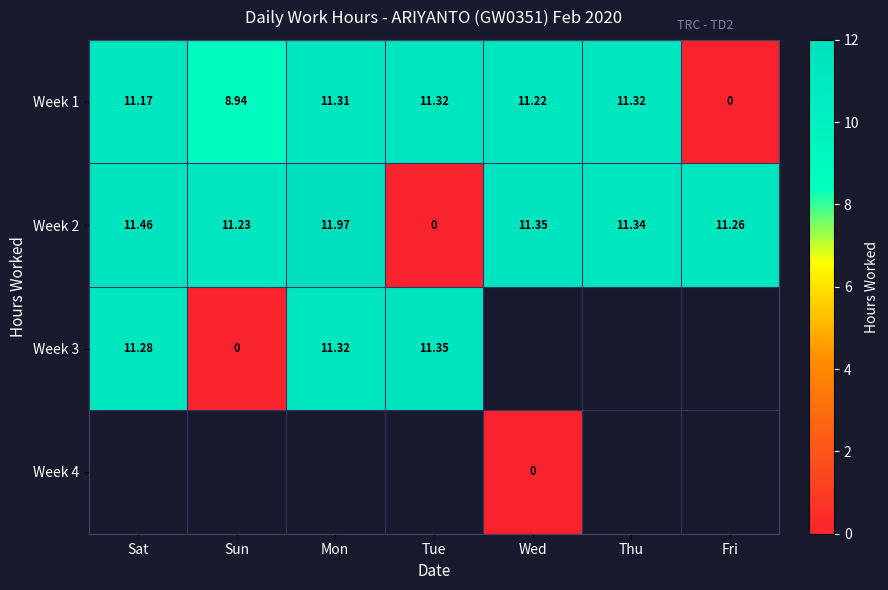

At which label is Week 2 closest to 5?

Tue